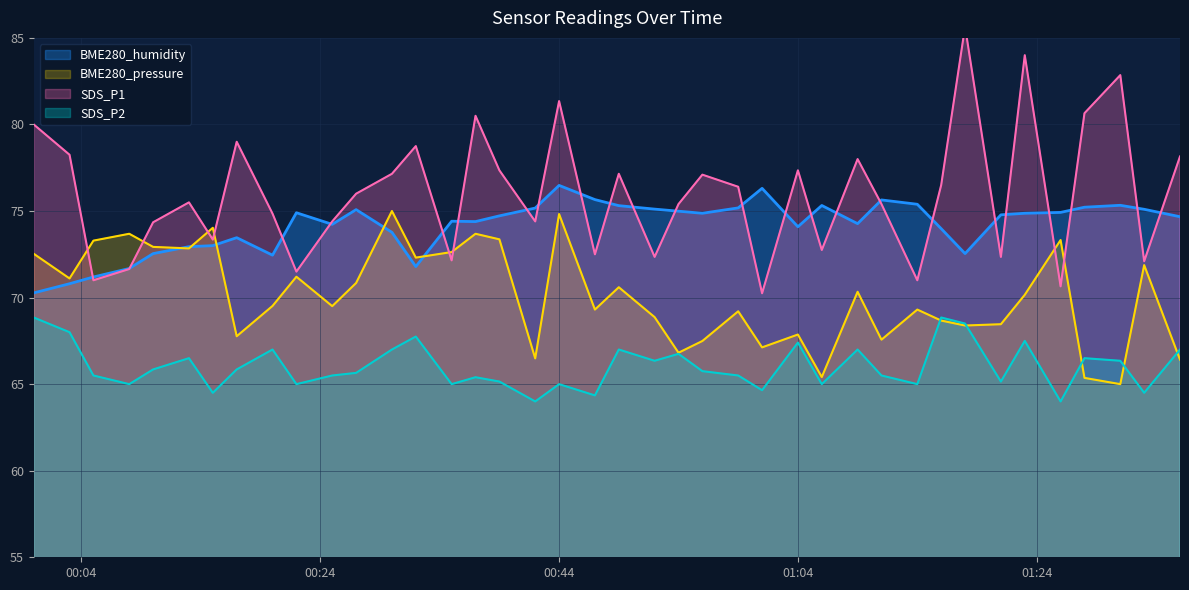

What are all the series names shown in the legend?

SDS_P1, SDS_P2, BME280_humidity, BME280_pressure